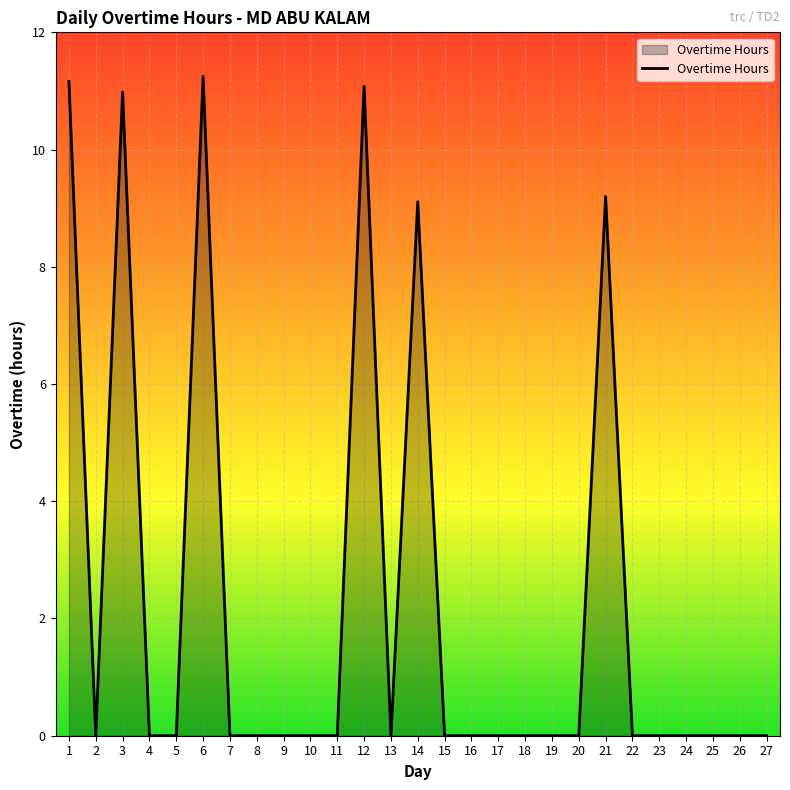

The value at 27 is 0.0. True or false?

True